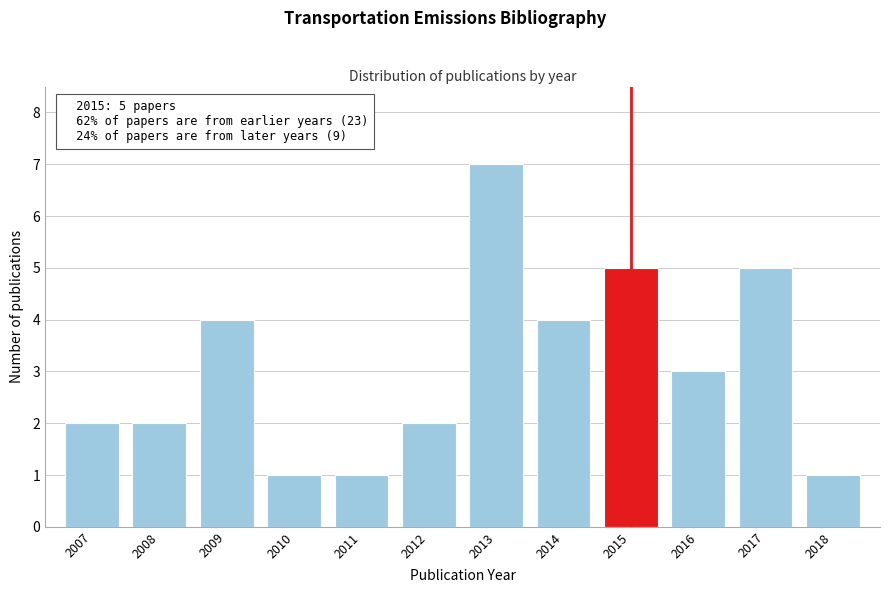

Reading left to right, list all the values displayed in this chart.

2007=2	2008=2	2009=4	2010=1	2011=1	2012=2	2013=7	2014=4	2015=5	2016=3	2017=5	2018=1